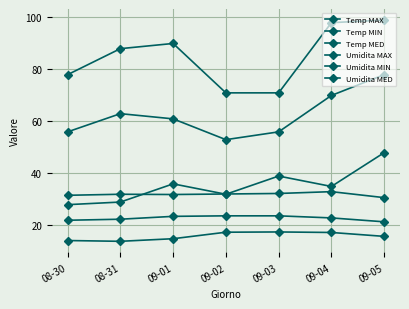

Which series has the widest spread of values?

Umidita MAX